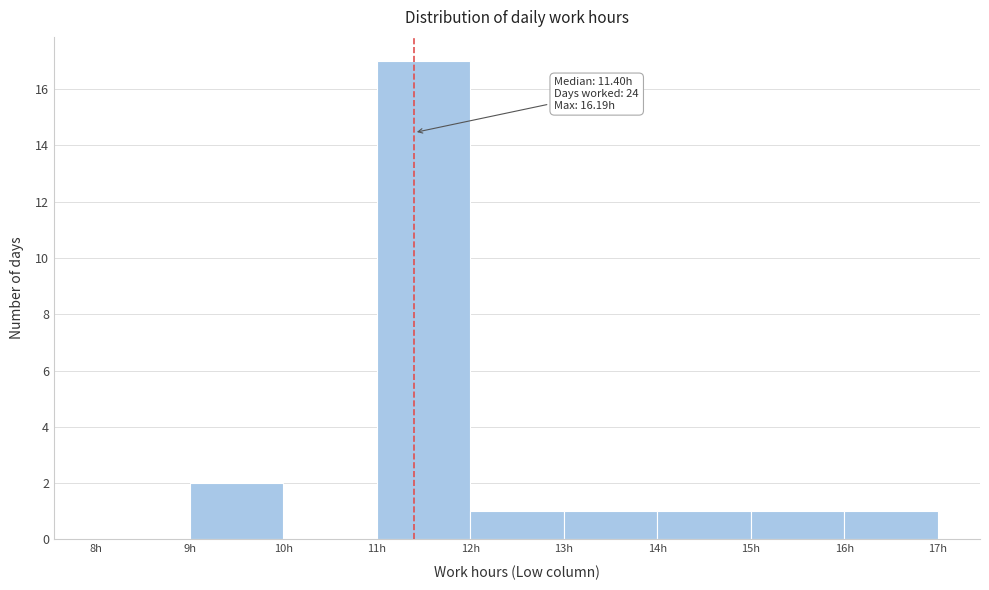

Over which range of the x-axis is the bar tallest?

11 to 12